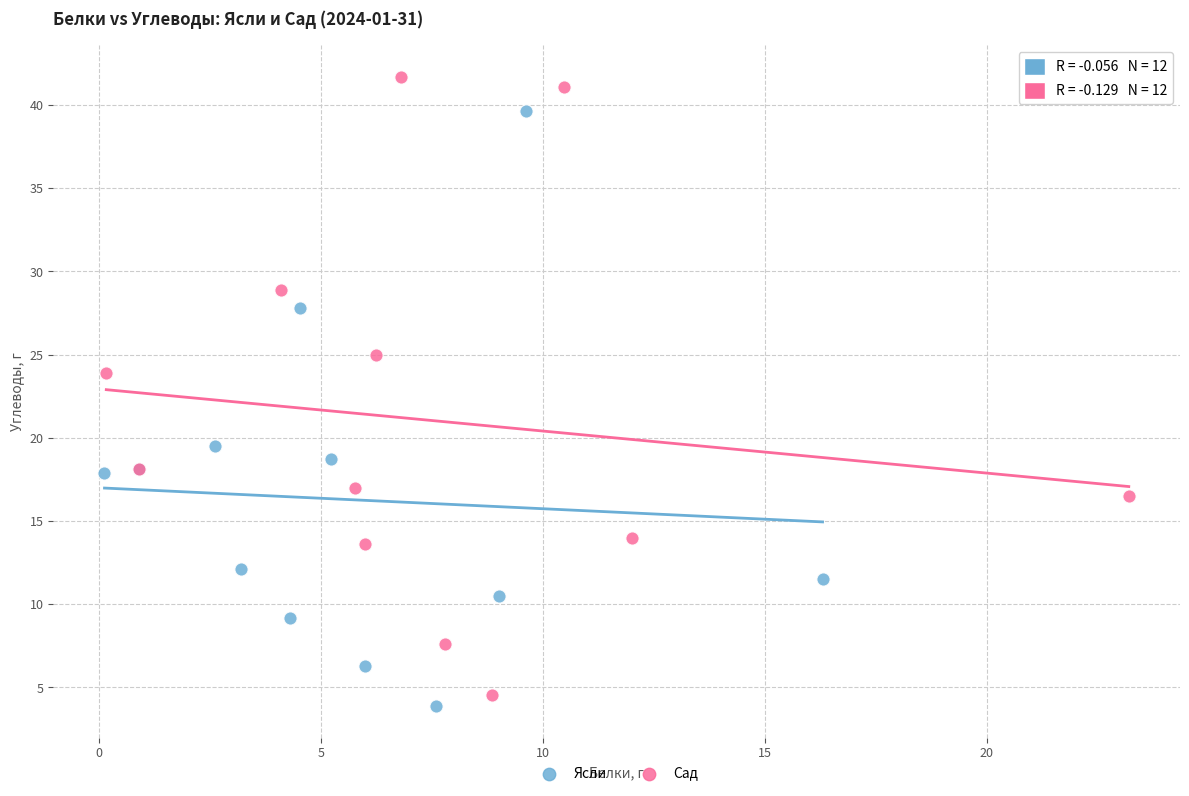

What are all the series names shown in the legend?

Ясли, Сад